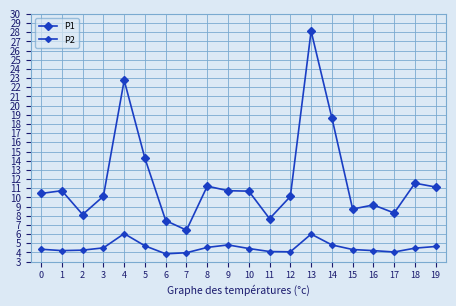

What is the difference between the P1 values at 4 and 16?

13.6